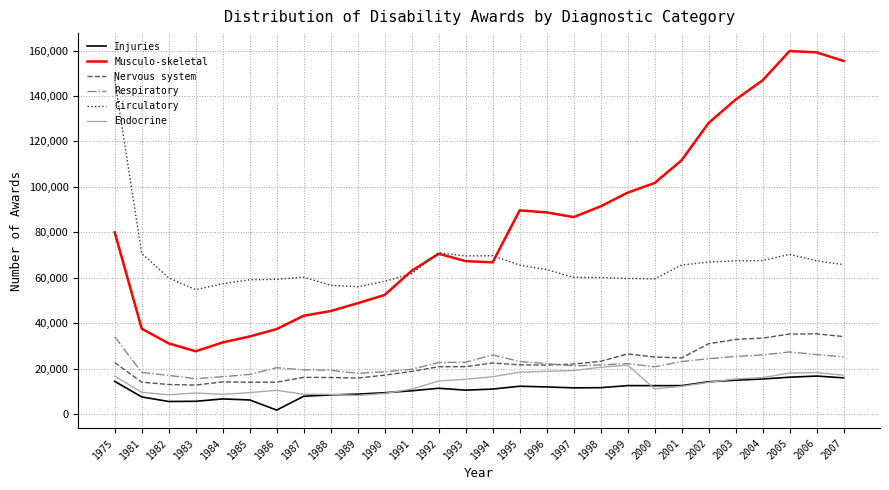

Read the Nervous system value at 1984.

14160